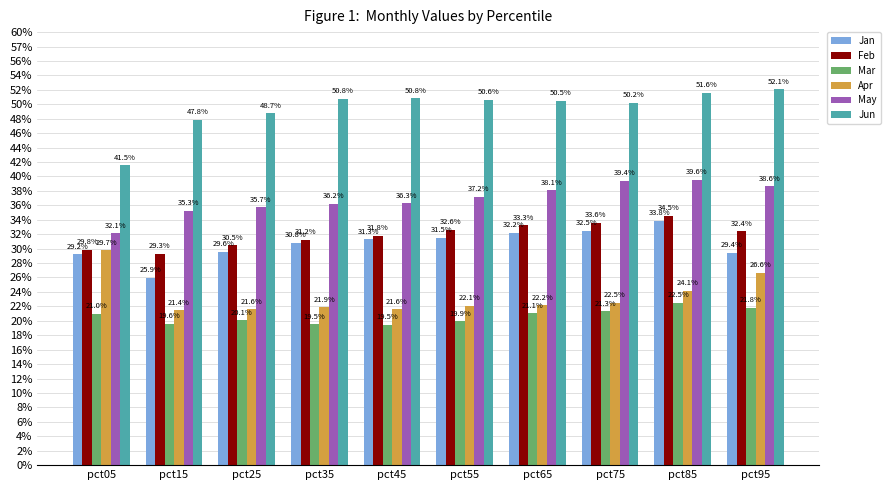

Rank the series by their maximum value, from highest to lowest.

Jun, May, Feb, Jan, Apr, Mar